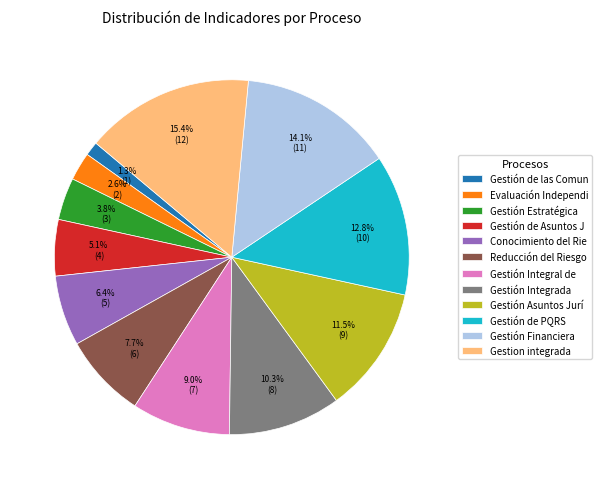

How many segments does this pie chart have?

12